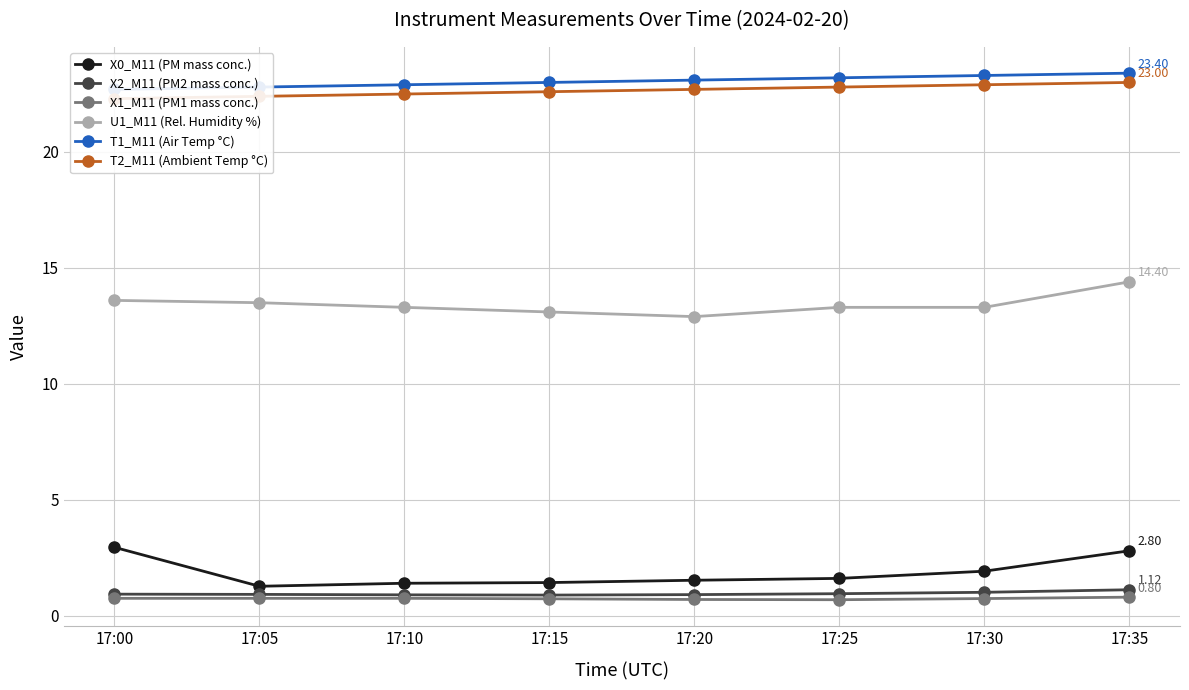

True or false: T2_M11 (Ambient Temp °C) has a value of 36.3 at 17:10.

False